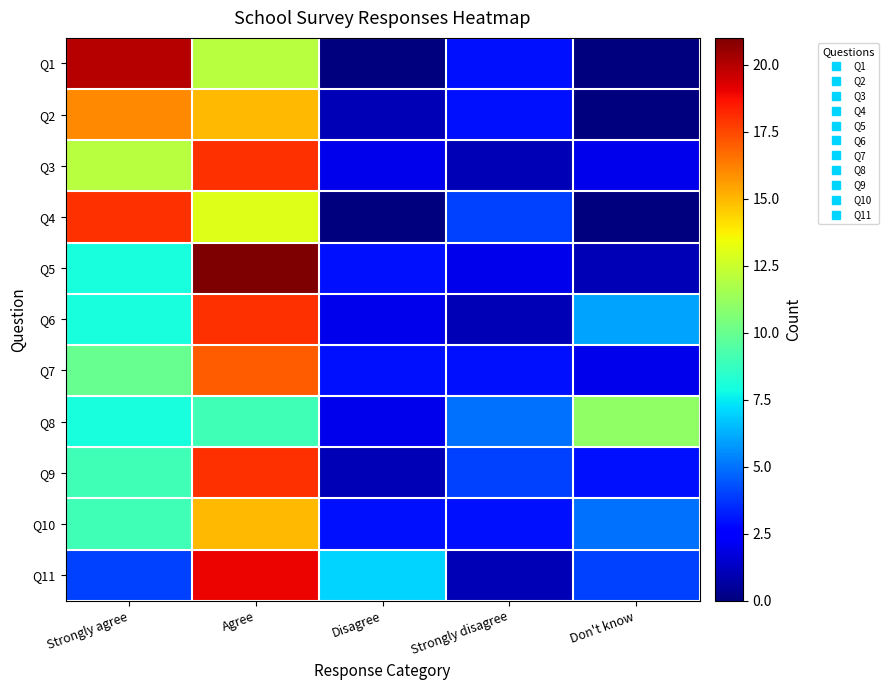

How many distinct data groups are displayed?

11